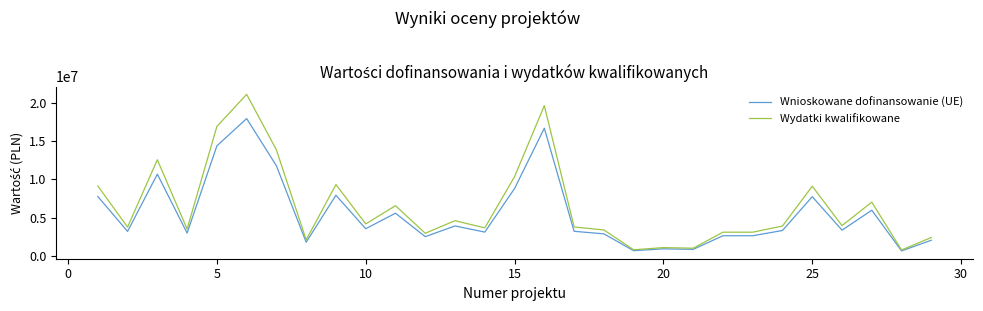

Which series has the largest total across all categories?

Wydatki kwalifikowane